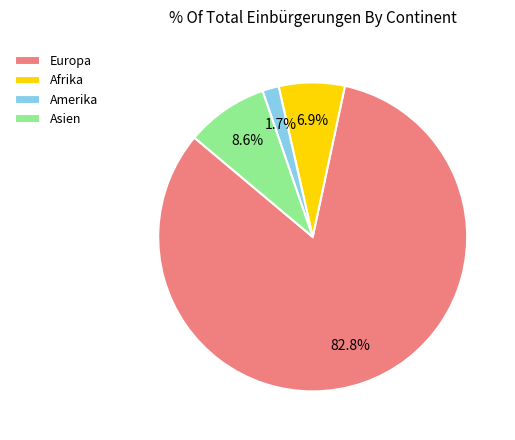

Between Asien and Amerika, which is larger?

Asien